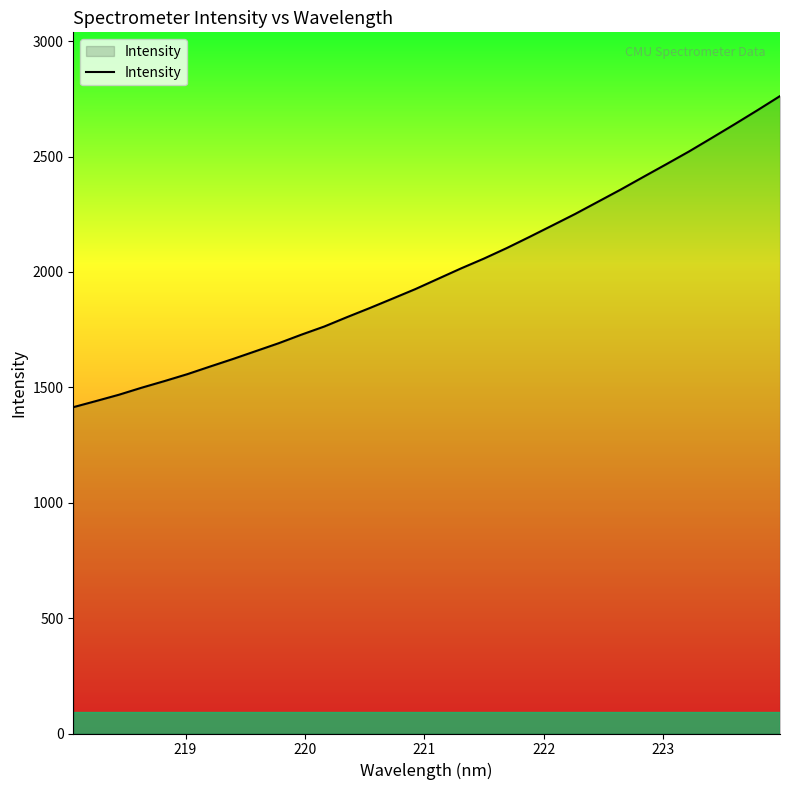

What is the maximum value shown in the chart?

2762.1